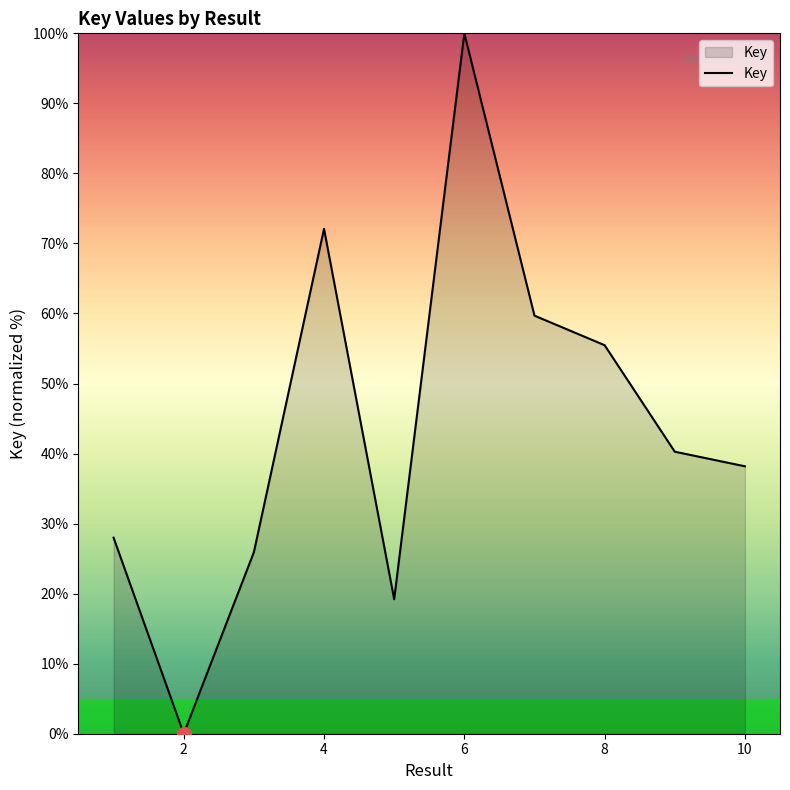

What is the difference between the maximum and minimum values?

100.0